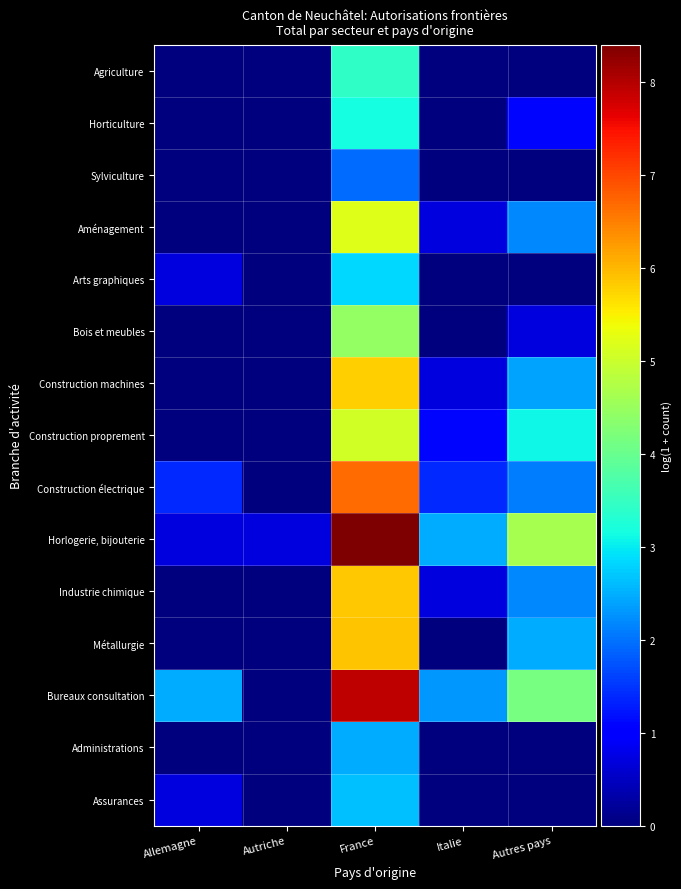

Reading right to left, transcribe all the data shown in this chart.

Agriculture: Autres pays=0.0	Italie=0.0	France=3.4	Autriche=0.0	Allemagne=0.0
Horticulture: Autres pays=1.1	Italie=0.0	France=3.2	Autriche=0.0	Allemagne=0.0
Sylviculture: Autres pays=0.0	Italie=0.0	France=1.9	Autriche=0.0	Allemagne=0.0
Aménagement: Autres pays=2.2	Italie=0.7	France=5.2	Autriche=0.0	Allemagne=0.0
Arts graphiques: Autres pays=0.0	Italie=0.0	France=2.8	Autriche=0.0	Allemagne=0.7
Bois et meubles: Autres pays=0.7	Italie=0.0	France=4.5	Autriche=0.0	Allemagne=0.0
Construction machines: Autres pays=2.4	Italie=0.7	France=5.8	Autriche=0.0	Allemagne=0.0
Construction proprement: Autres pays=3.1	Italie=1.1	France=5.1	Autriche=0.0	Allemagne=0.0
Construction électrique: Autres pays=2.1	Italie=1.4	France=6.7	Autriche=0.0	Allemagne=1.4
Horlogerie, bijouterie: Autres pays=4.6	Italie=2.5	France=8.4	Autriche=0.7	Allemagne=0.7
Industrie chimique: Autres pays=2.2	Italie=0.7	France=5.9	Autriche=0.0	Allemagne=0.0
Métallurgie: Autres pays=2.5	Italie=0.0	France=5.9	Autriche=0.0	Allemagne=0.0
Bureaux consultation: Autres pays=4.1	Italie=2.3	France=7.9	Autriche=0.0	Allemagne=2.5
Administrations: Autres pays=0.0	Italie=0.0	France=2.5	Autriche=0.0	Allemagne=0.0
Assurances: Autres pays=0.0	Italie=0.0	France=2.6	Autriche=0.0	Allemagne=0.7